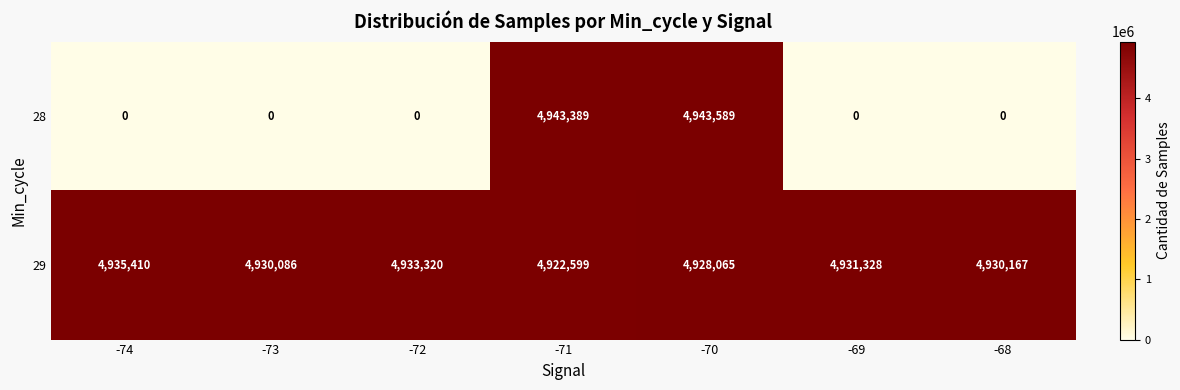

At how many categories does at least one series exceed 4667404?

7